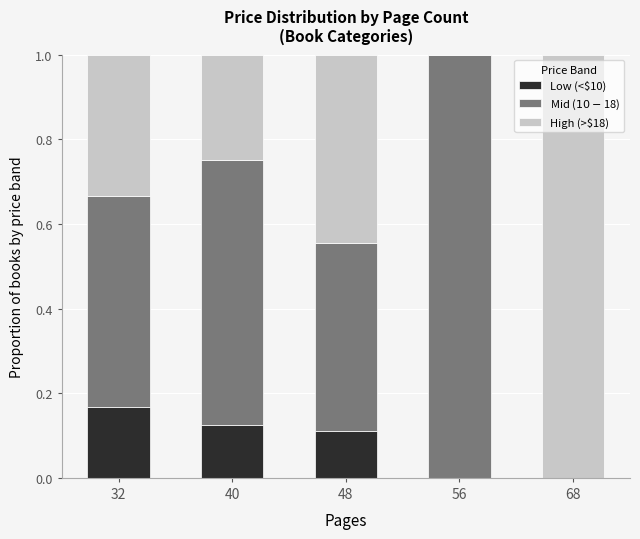

The value of Low (<$10) at 68 is -0.1. True or false?

False